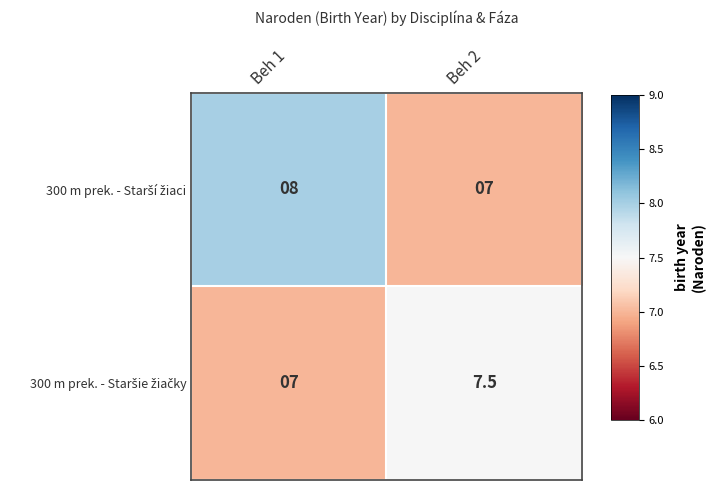

At which category is the sum across all series the highest?

Beh 1